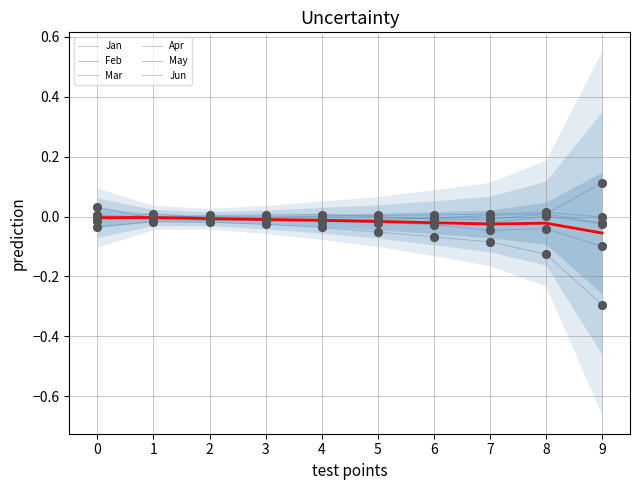

Which series has the largest Y range (max minus min)?

Mar